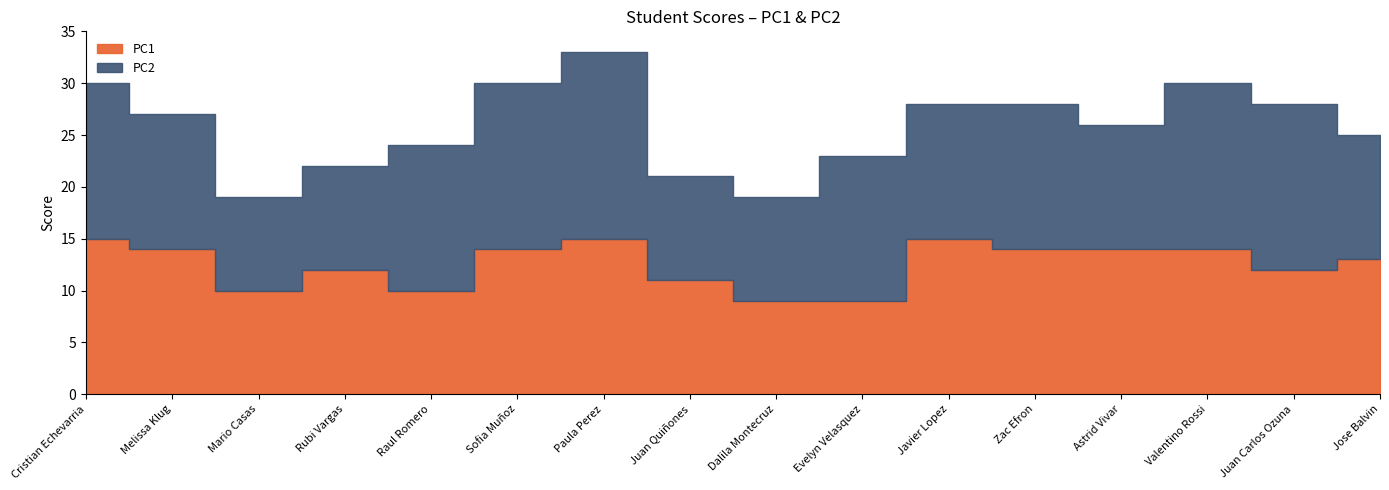

Between which two adjacent categories do PC1 and PC2 first intersect?

Rubi Vargas and Raul Romero